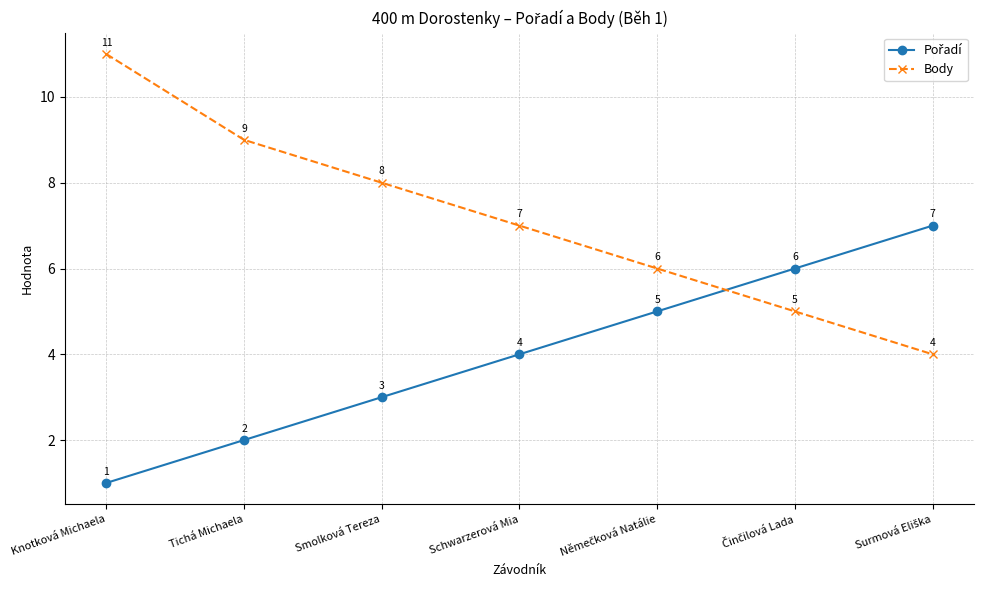

How many values in the Body series are below 7?

3